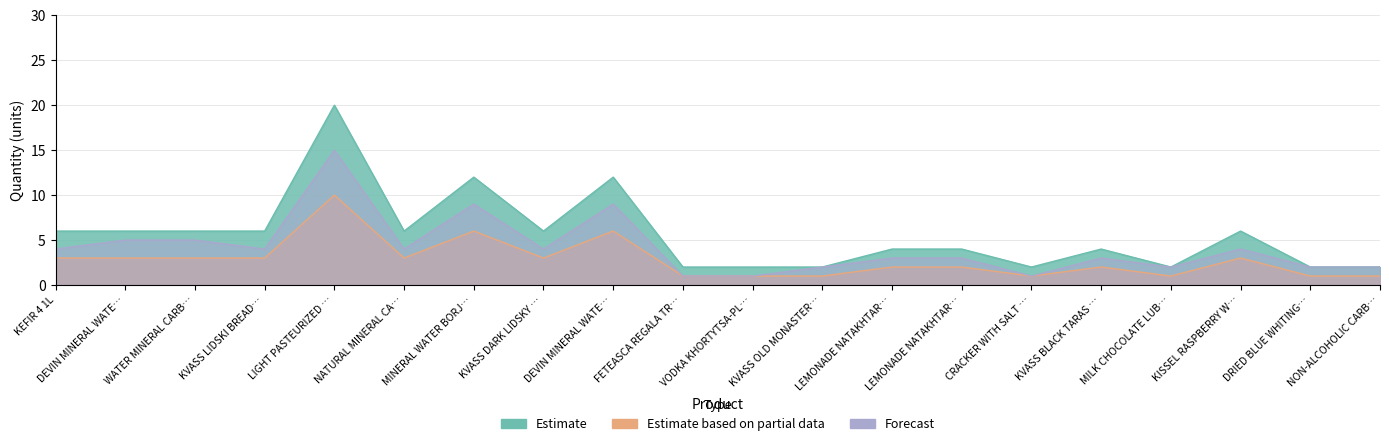

Which series changed the most between KVASS DARK LIDSKY … and MILK CHOCOLATE LUB…?

Estimate